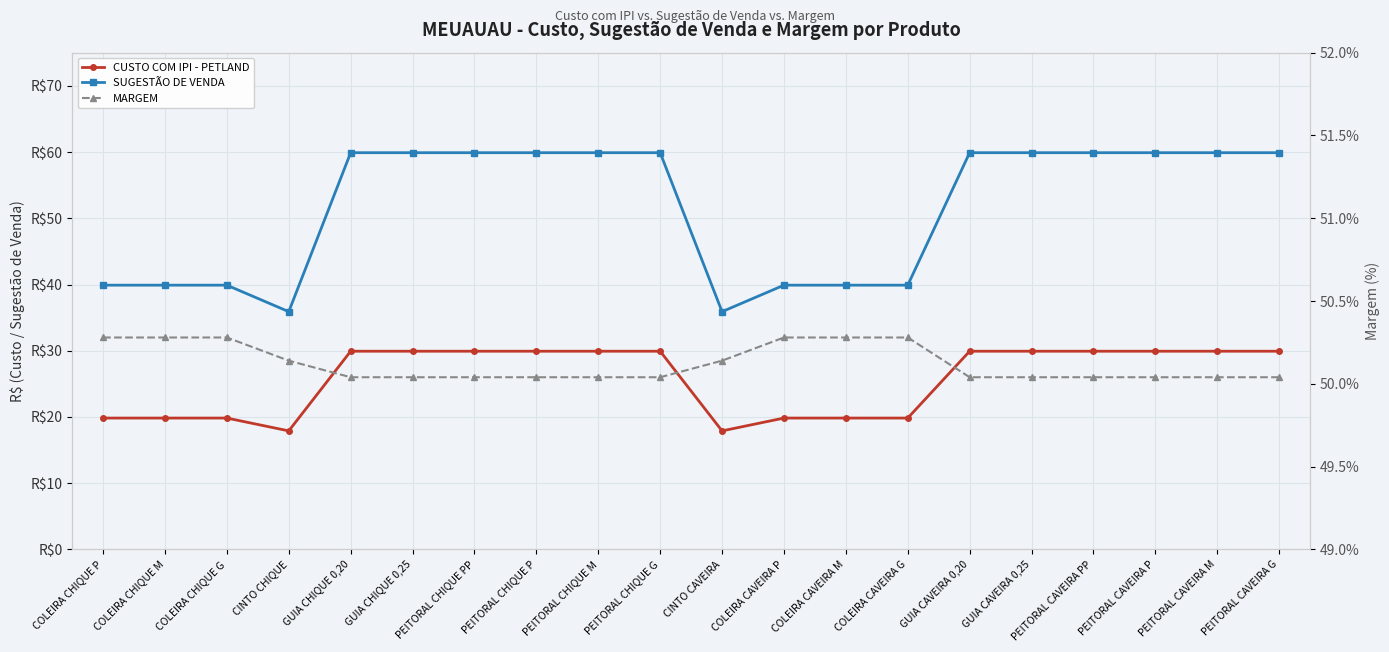

What is the value of the SUGESTÃO DE VENDA point at the 10th from the left?

59.9